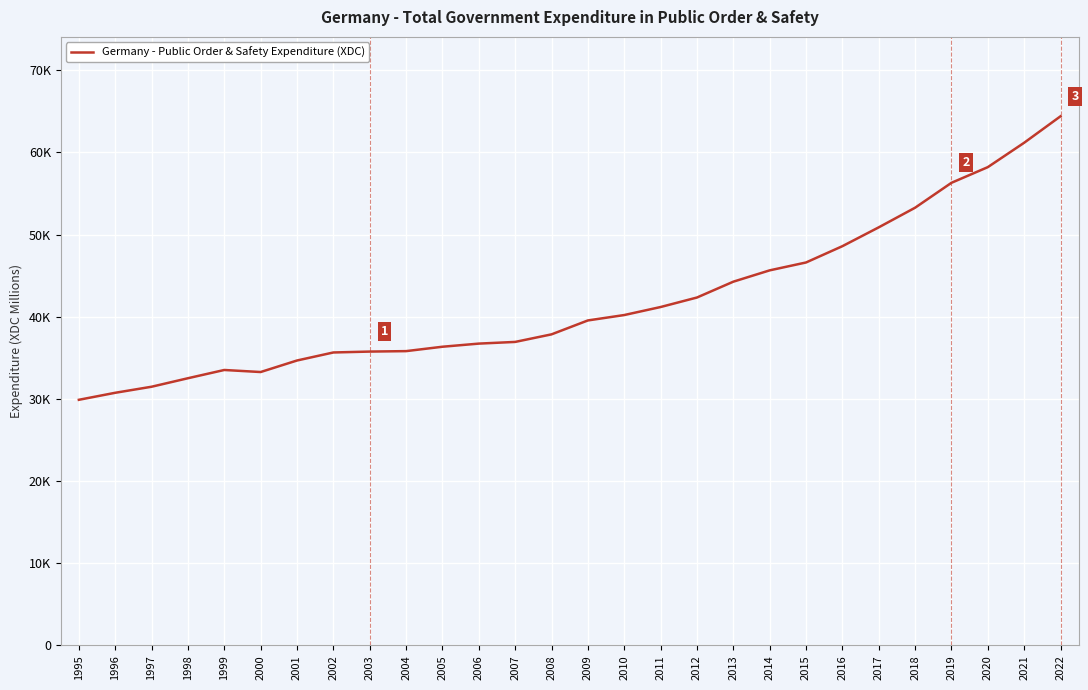

Where is the first local minimum?

2000